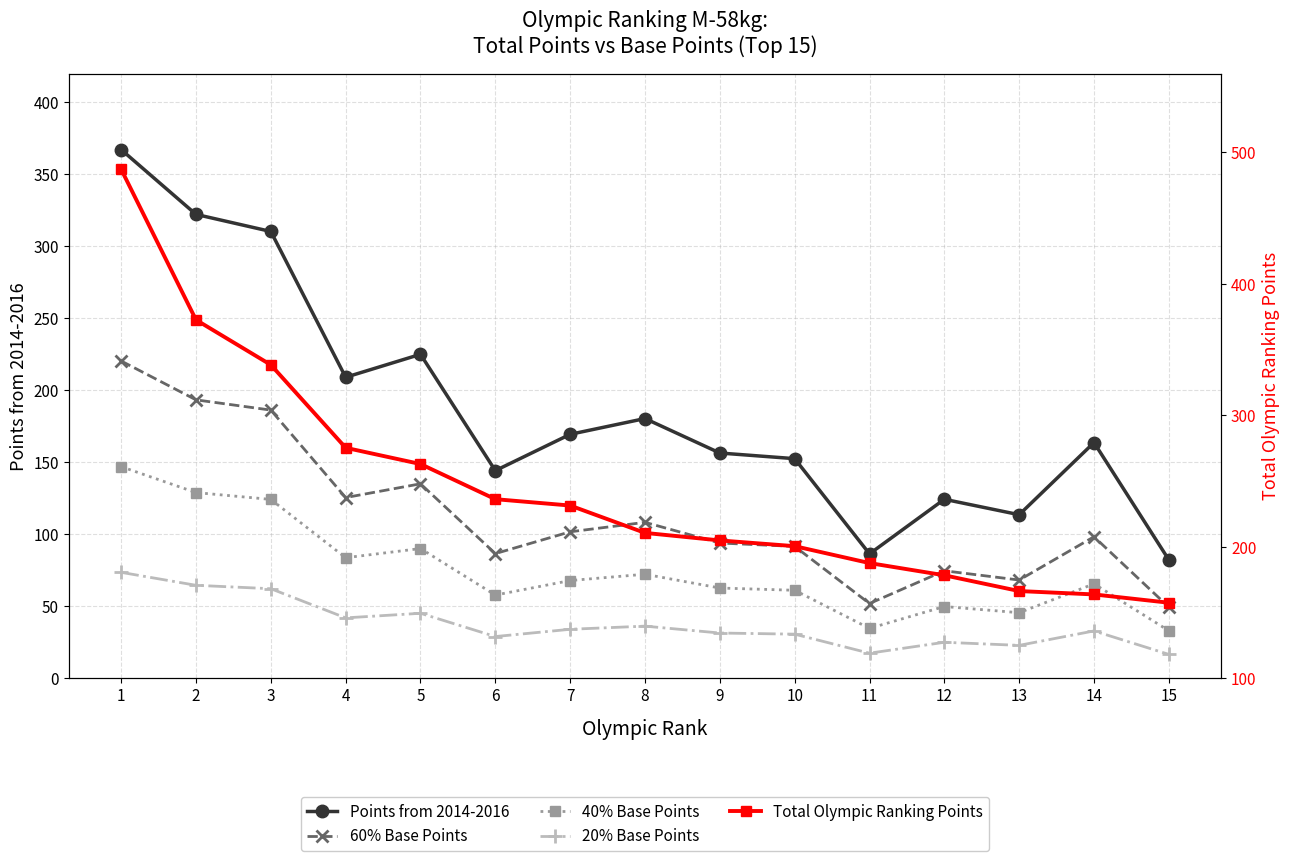

Where does the 40% Base Points series first go above 65?

1